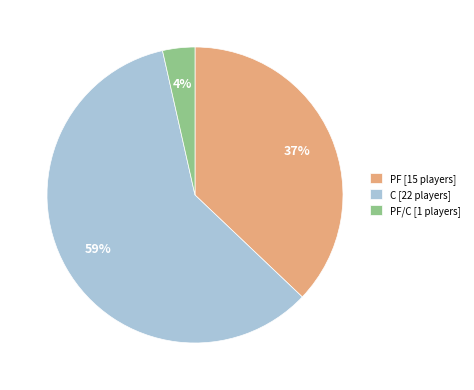

How many slices are in this pie chart?

3